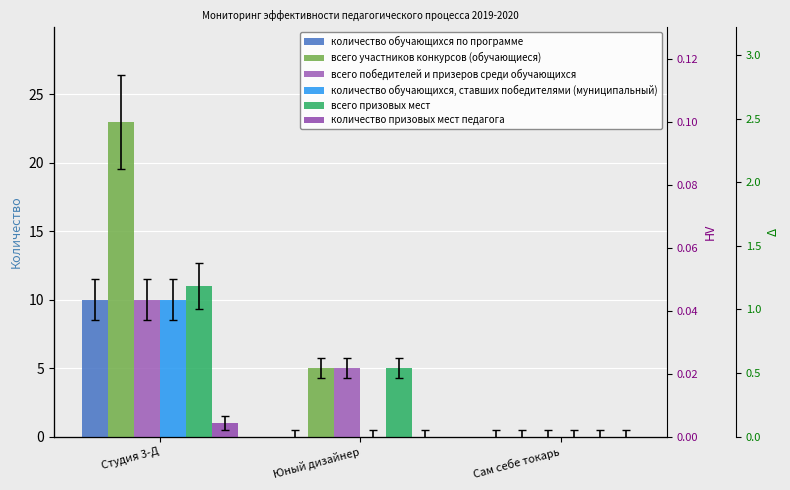

What is the maximum value shown in the chart?

23